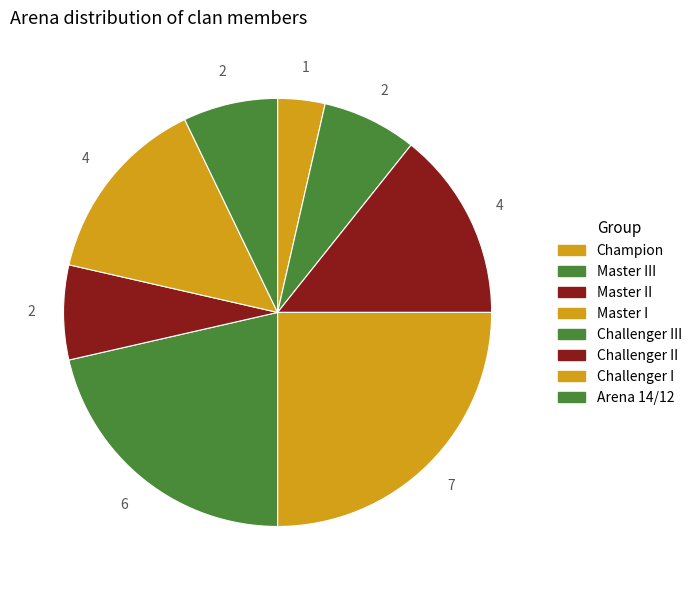

To the nearest percent, what is the average slice percentage?

12%